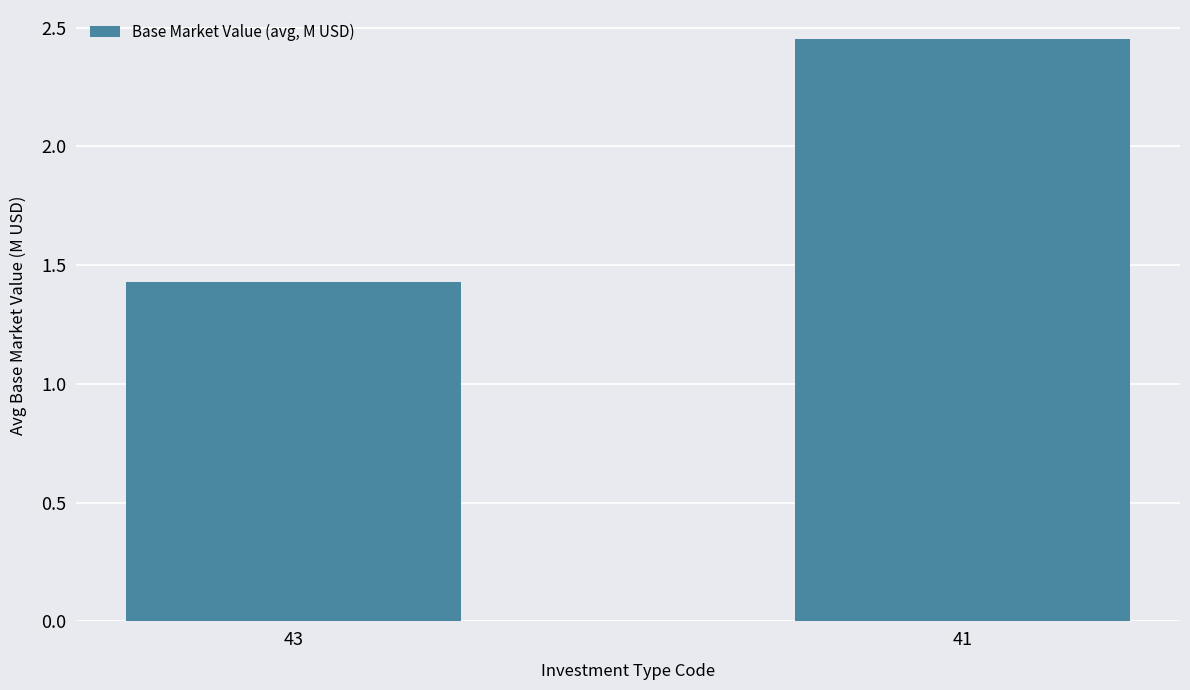

Between 41 and 43, which is larger?

41